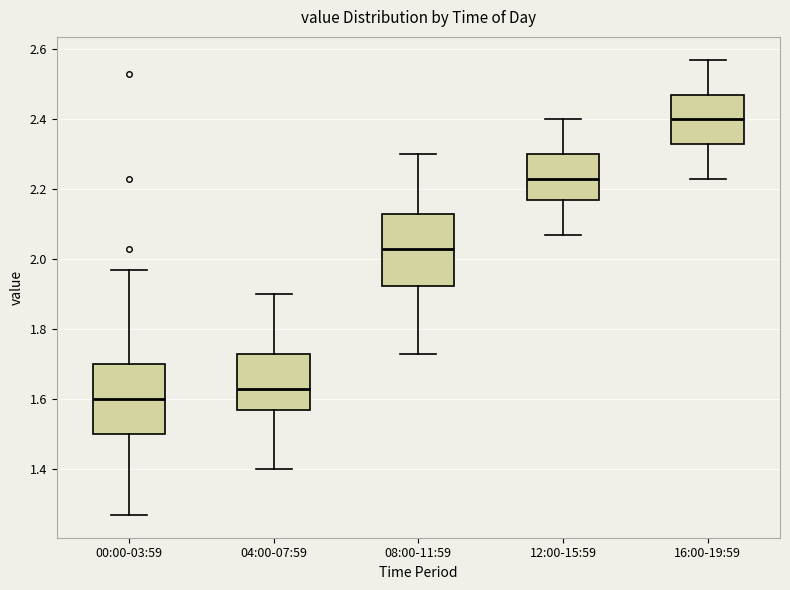

Where does the lower whisker of the box for 12:00-15:59 end on the y-axis? The values are not printed on the chart, so give them approximately, as read against the axis.

2.08